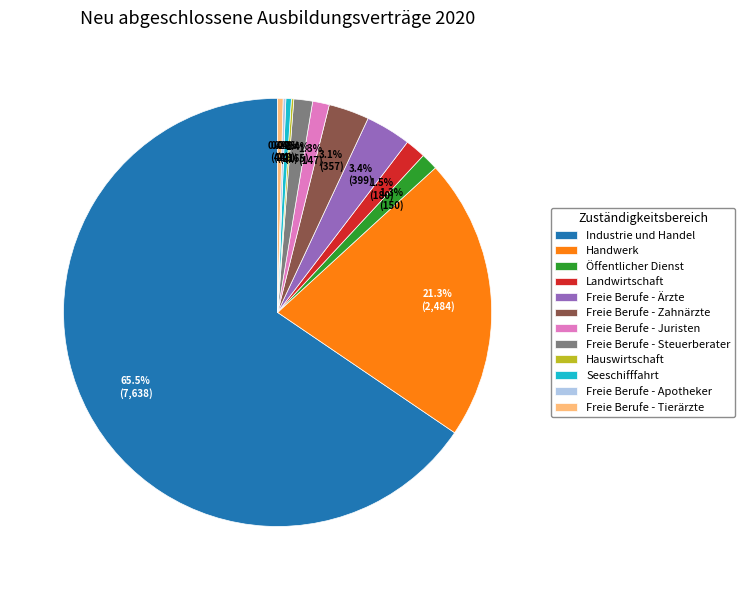

Which category has the biggest portion of the pie?

Industrie und Handel